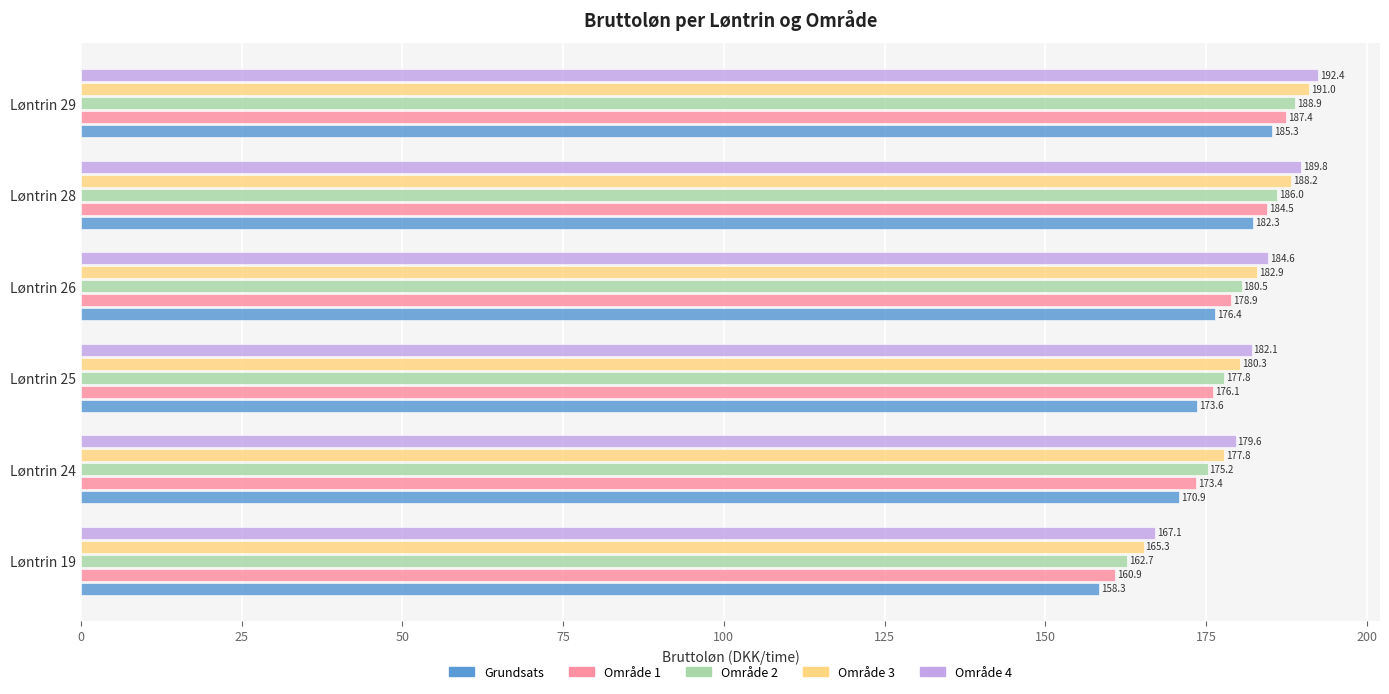

What is the difference between the Område 4 values at Løntrin 25 and Løntrin 24?

2.5